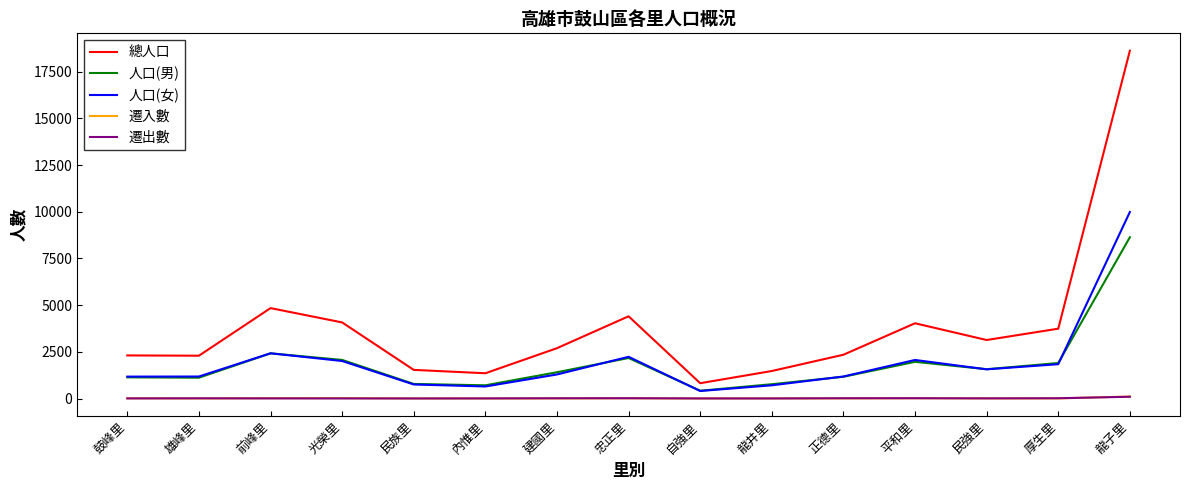

Which series has the largest total across all categories?

總人口